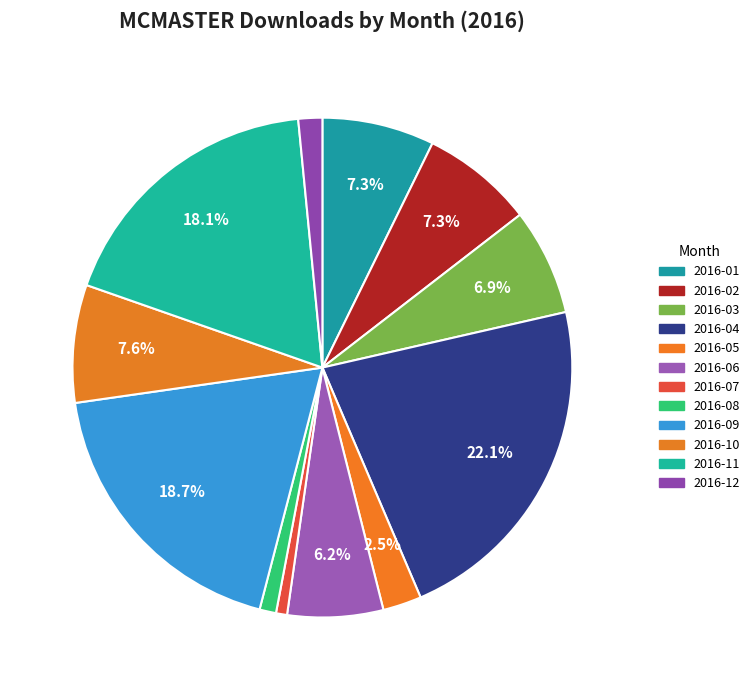

Which category has the smallest portion of the pie?

2016-07